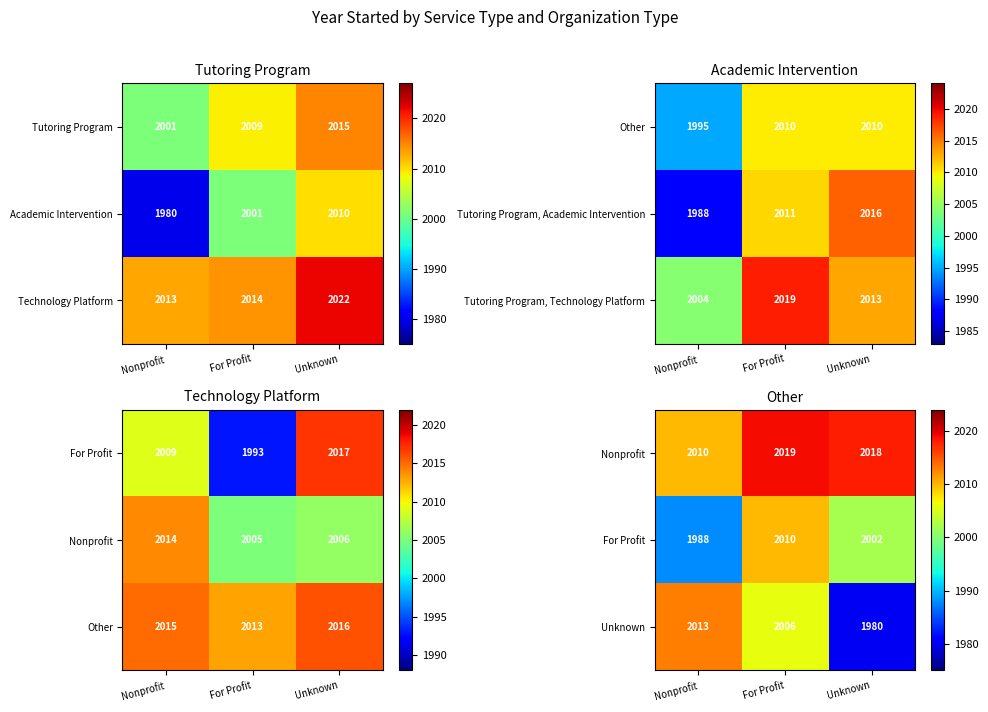

List the series in order of their peak value, highest first.

Nonprofit, Unknown, For Profit